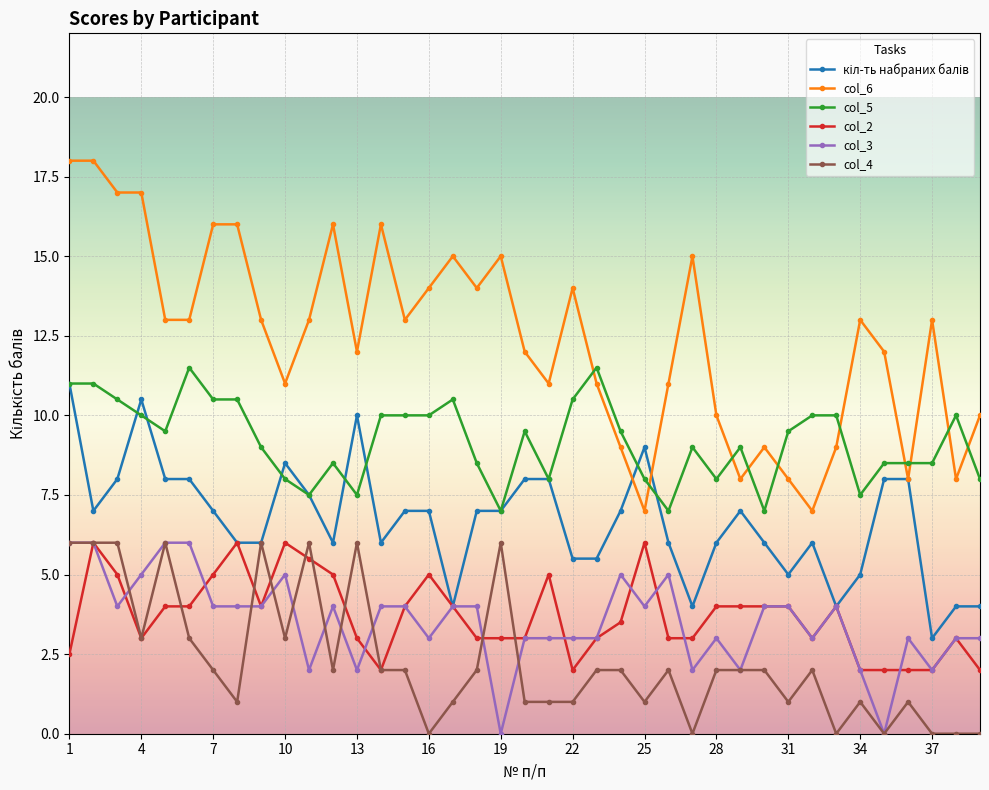

Which series has the largest total across all categories?

col_6